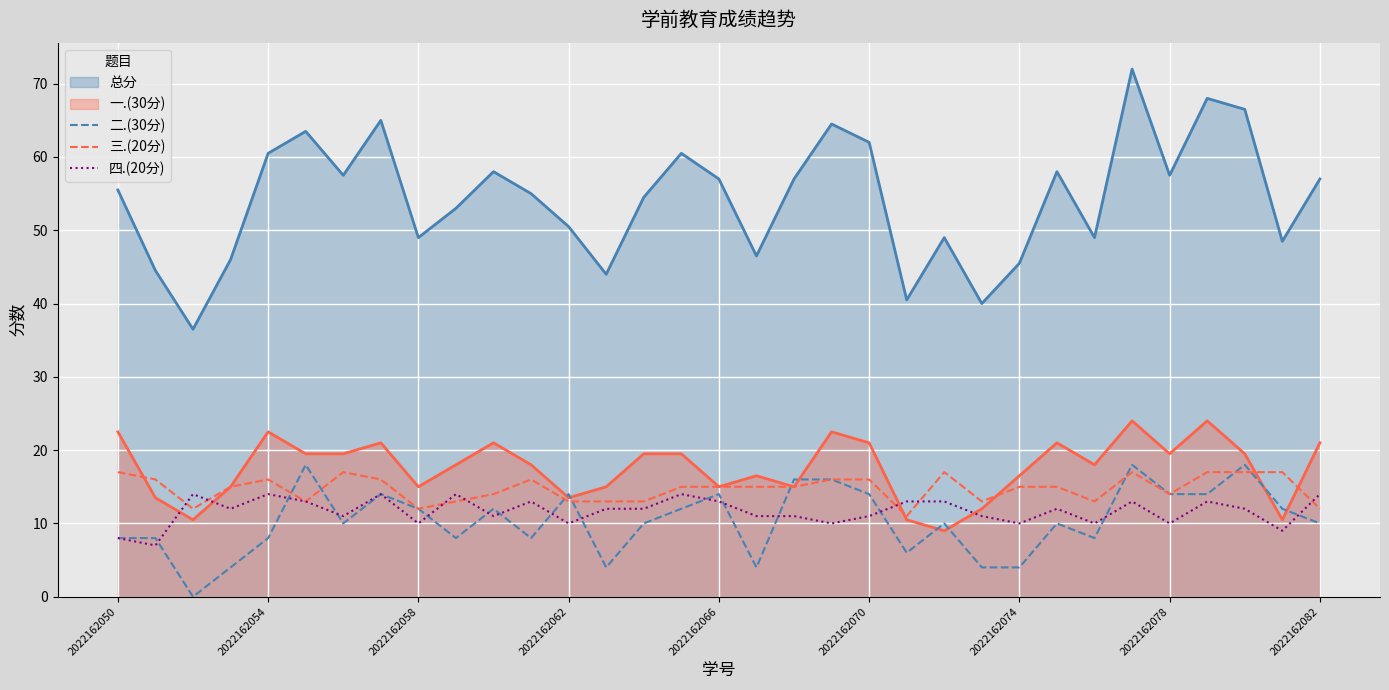

True or false: 总分 and 一.(30分) intersect in this chart.

False